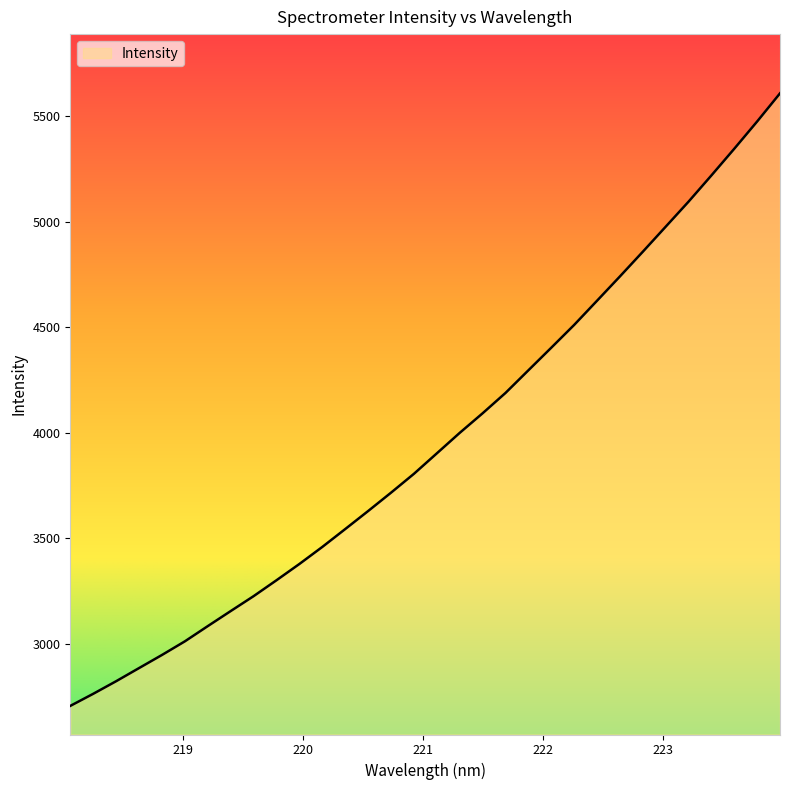

What is the greatest value displayed?

5607.3